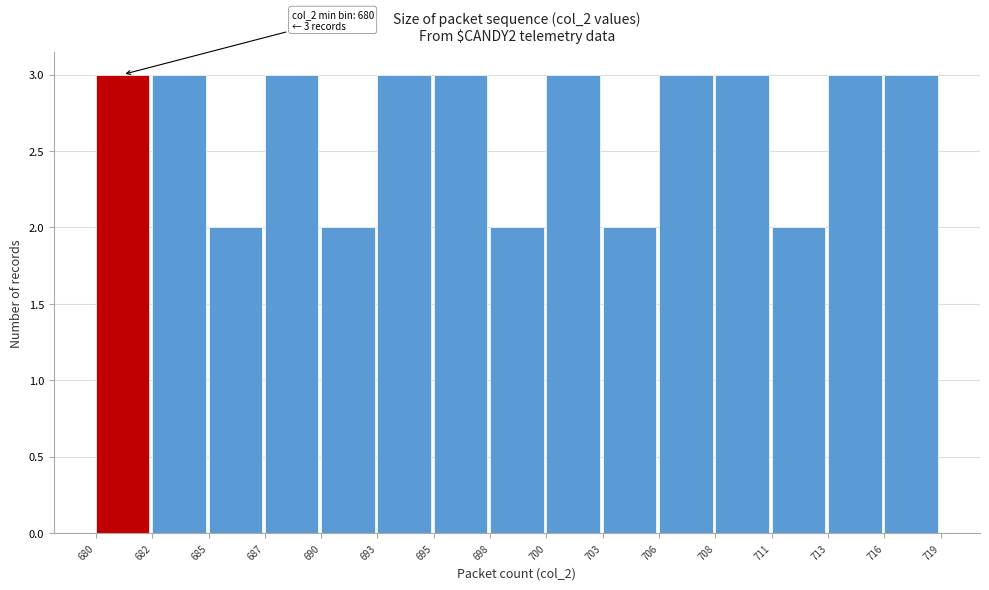

Reading left to right, list all the values displayed in this chart.

680=3	682=3	685=2	687=3	690=2	693=3	695=3	698=2	700=3	703=2	706=3	708=3	711=2	713=3	716=3